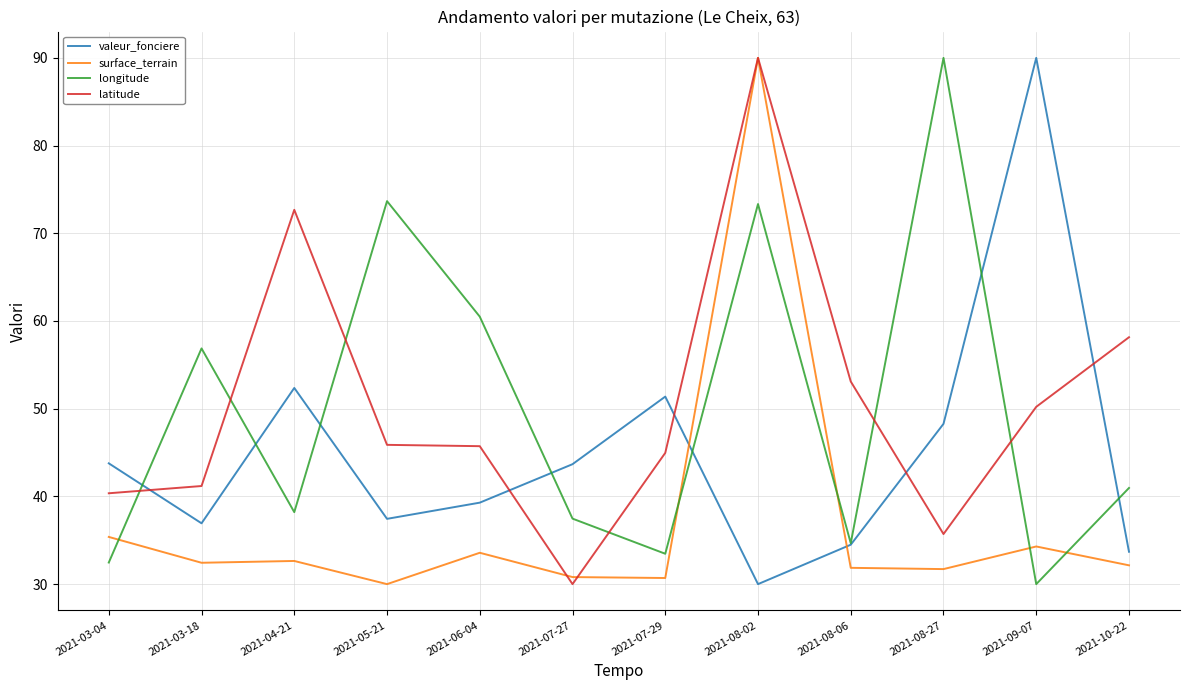

True or false: valeur_fonciere has more than 0 points higher than both neighbors.

True